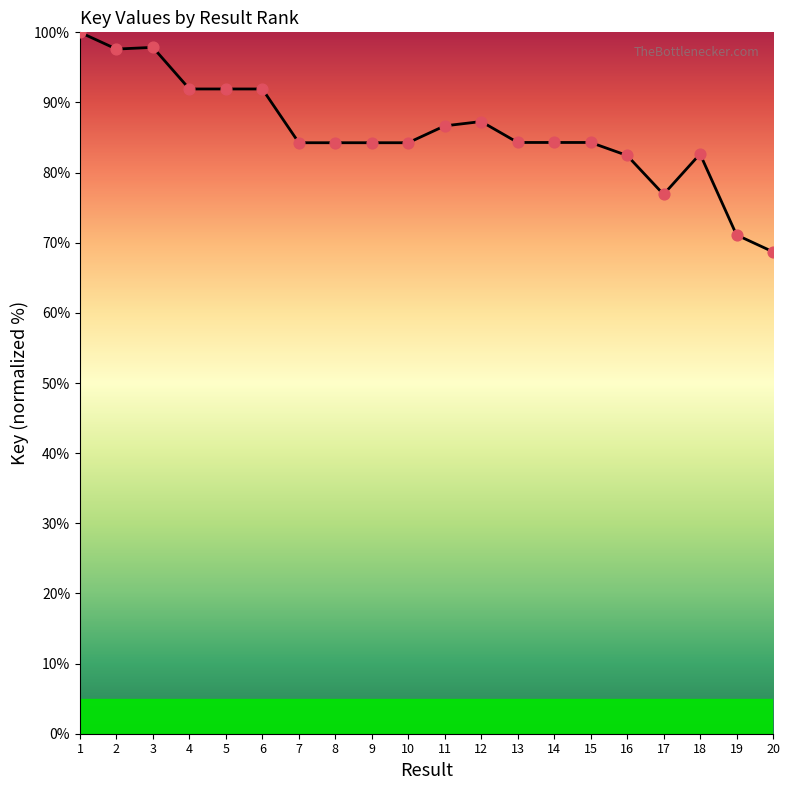

Between 5 and 11, which is larger?

5